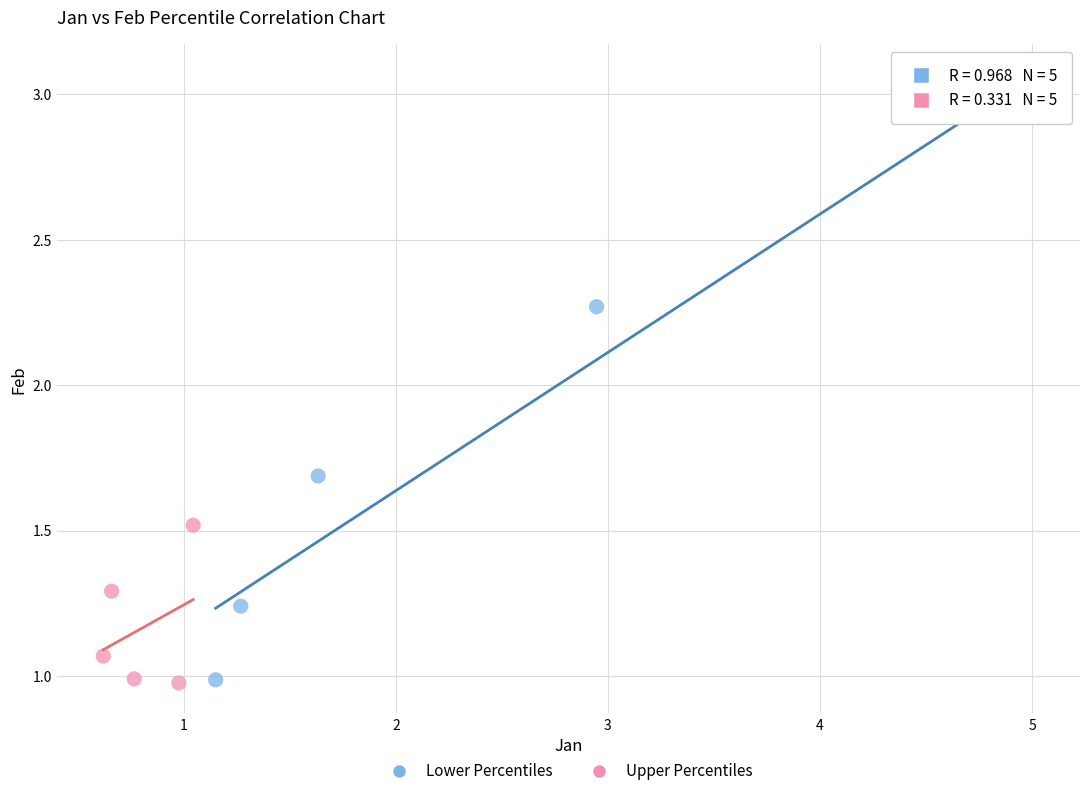

Which series reaches the maximum Y coordinate?

Lower Percentiles